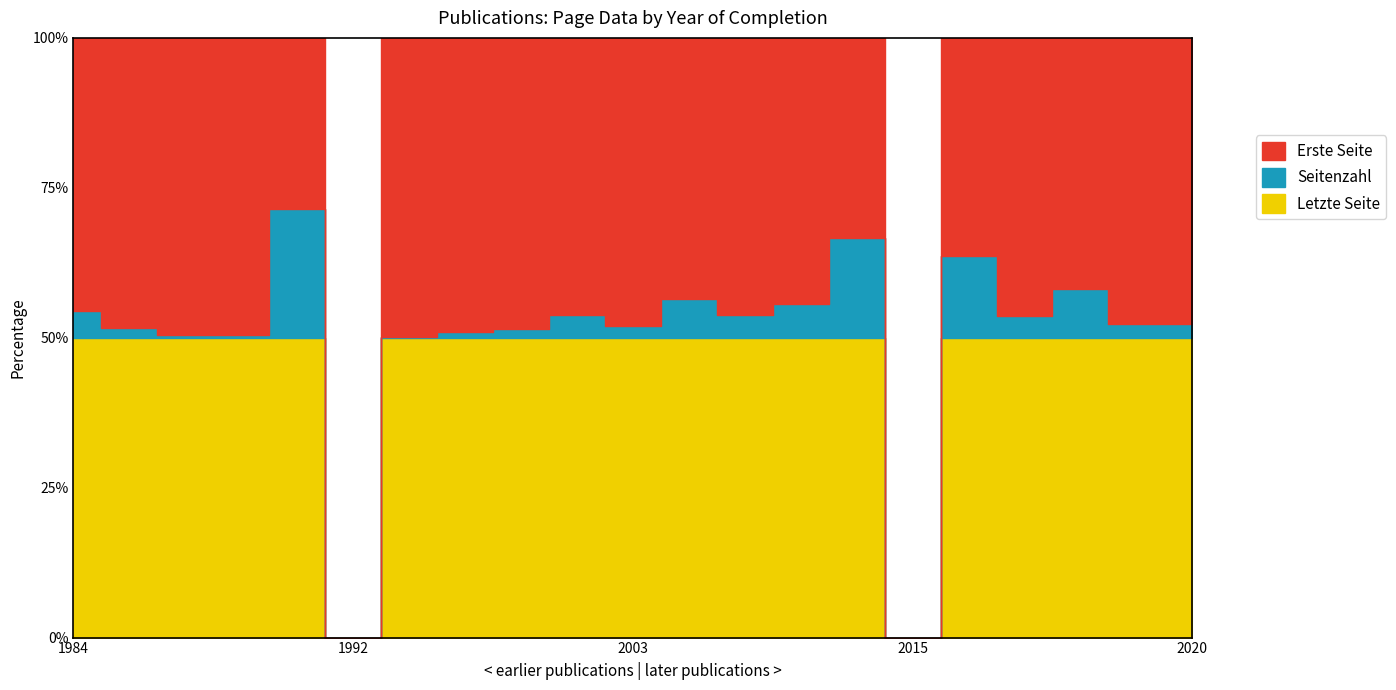

List the series in order of their peak value, lowest first.

Seitenzahl, Erste Seite, Letzte Seite